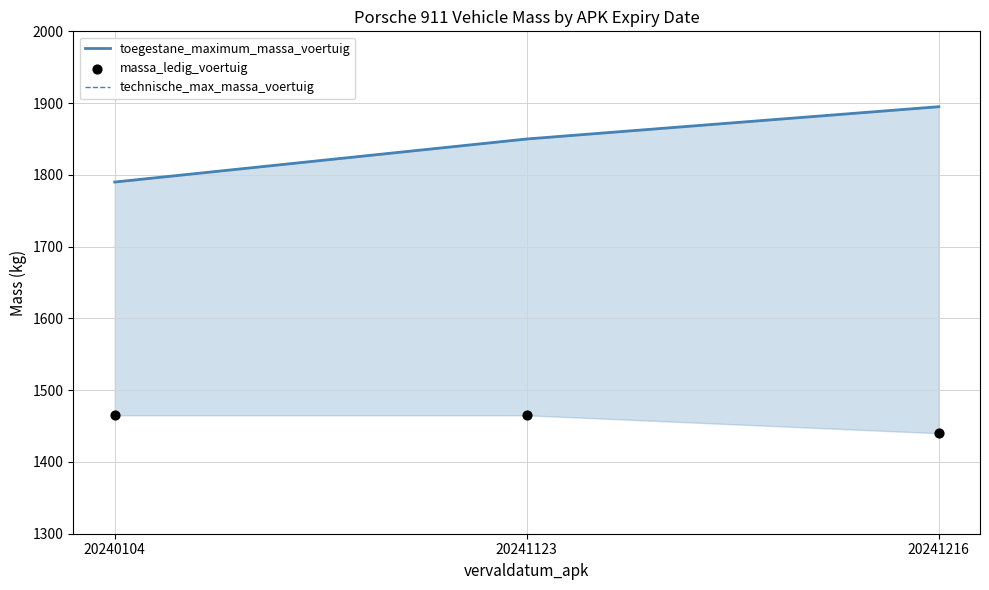

Which series has the largest total across all categories?

toegestane_maximum_massa_voertuig